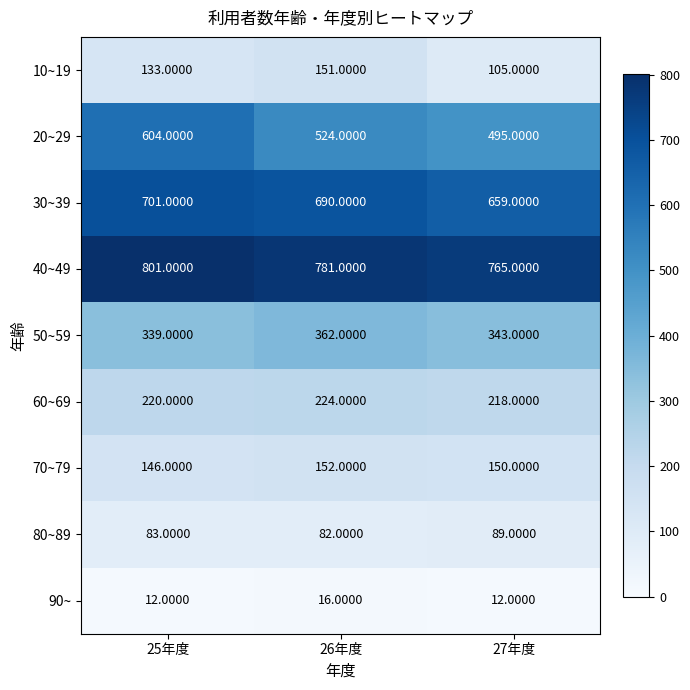

What is the sum of all 30~39 values?

2050